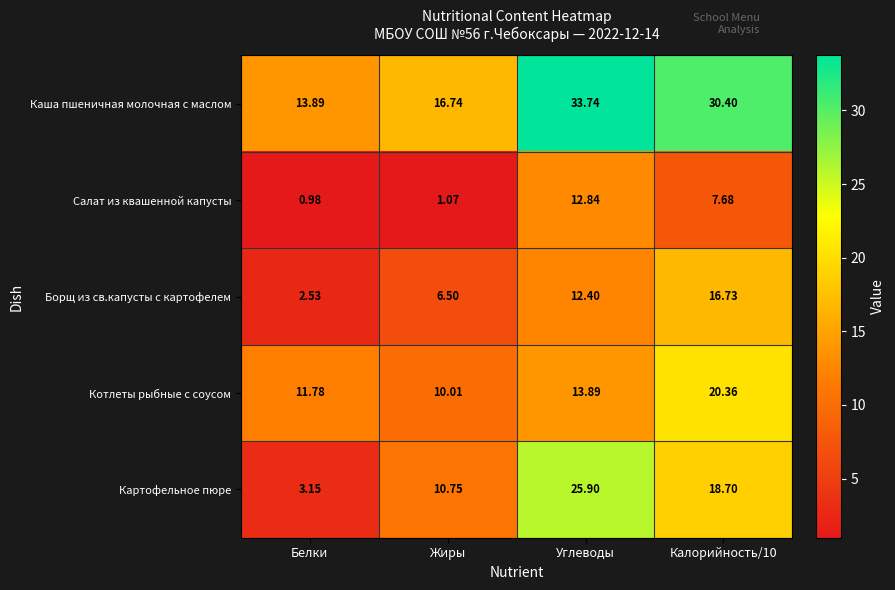

At which label does Борщ из св.капусты с картофелем first exceed 12?

Углеводы